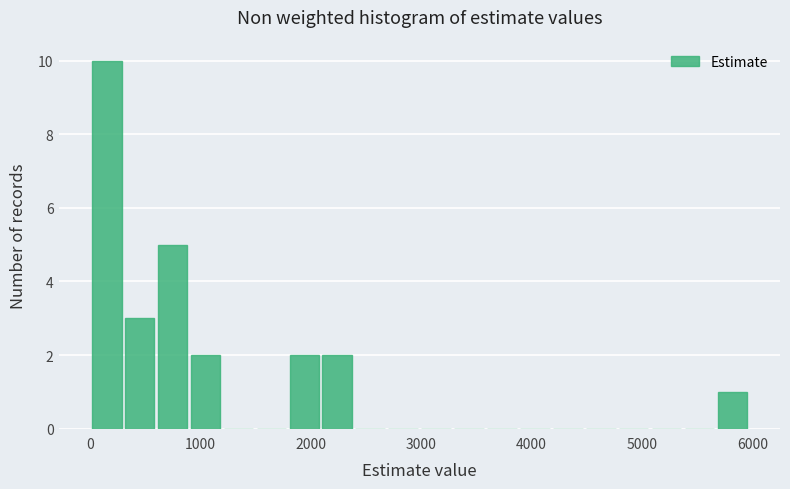

Read against the x-axis, roughly where is the centre of the tallest bar?

100